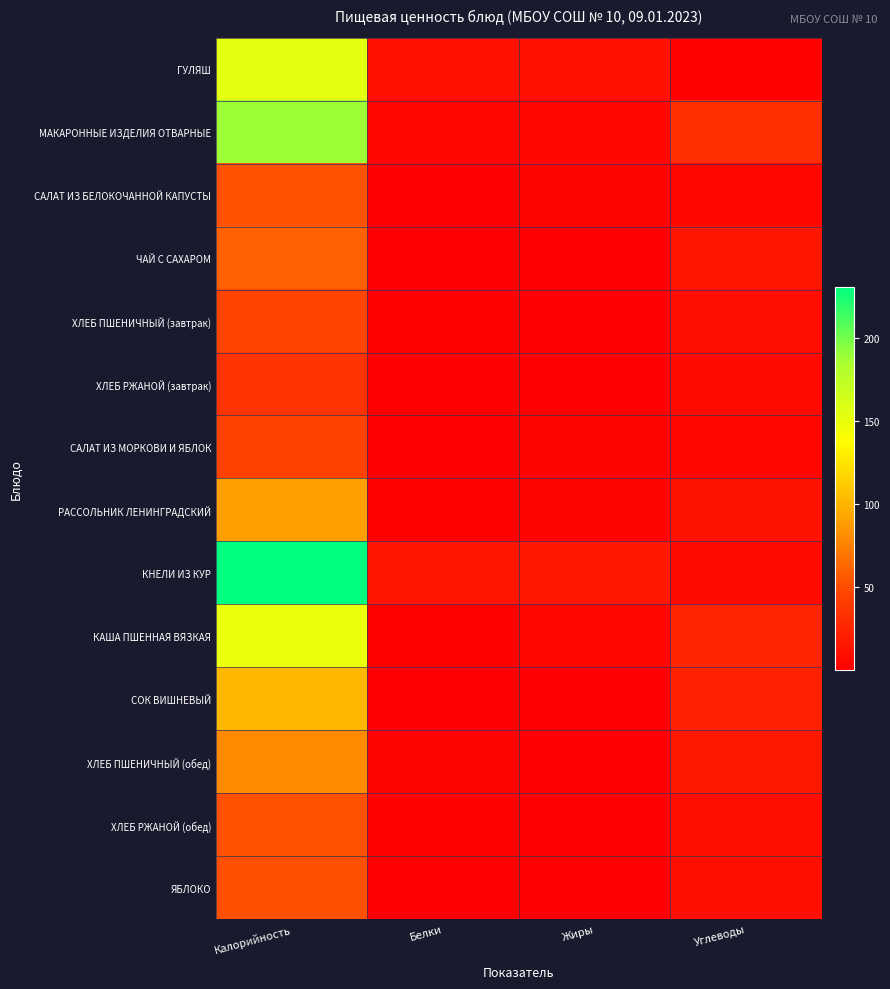

Which has a higher value, Углеводы or Белки?

Белки